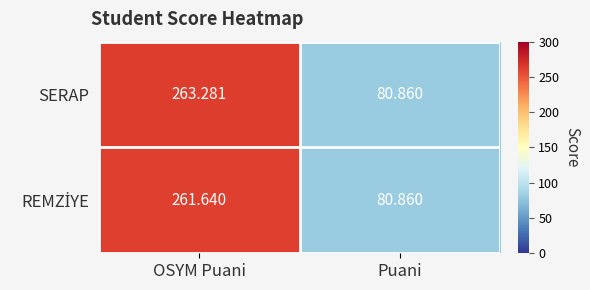

At which category is the sum across all series the highest?

OSYM Puani